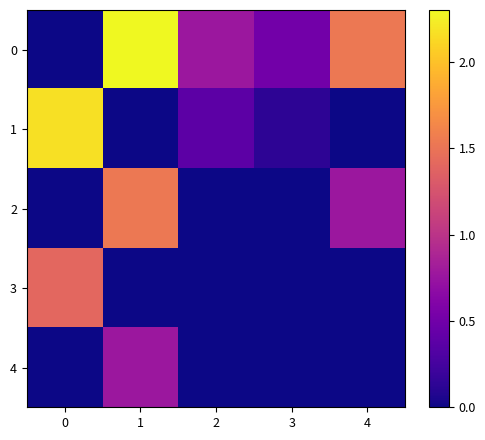

What is the difference between the highest and lowest values at 3?

0.5